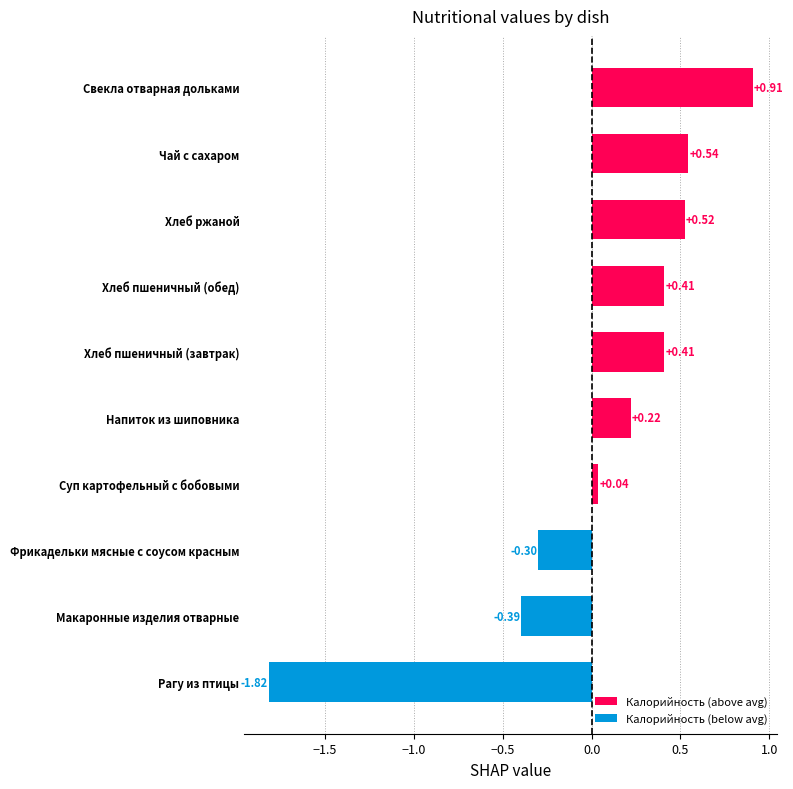

What is the label of the 1st bar from the bottom?

Рагу из птицы